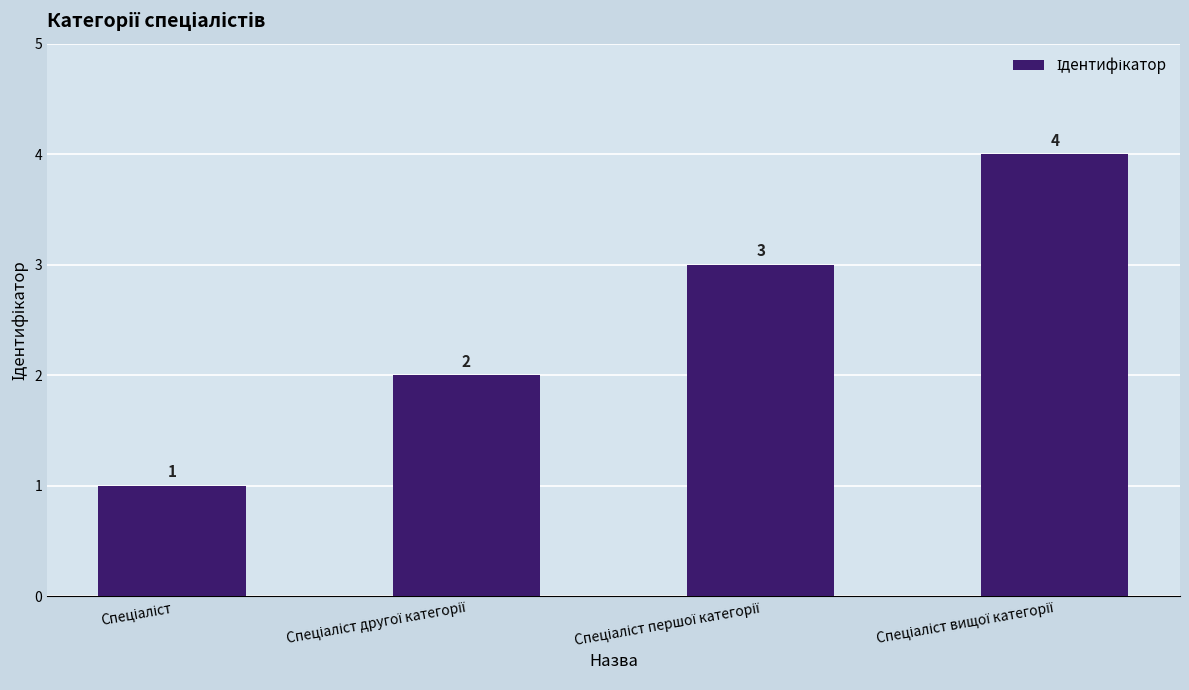

How many values are between 2 and 4?

3